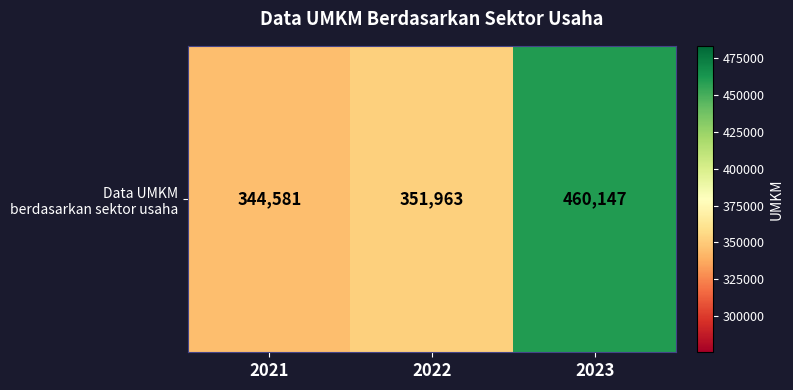

How many values are below 351963?

1